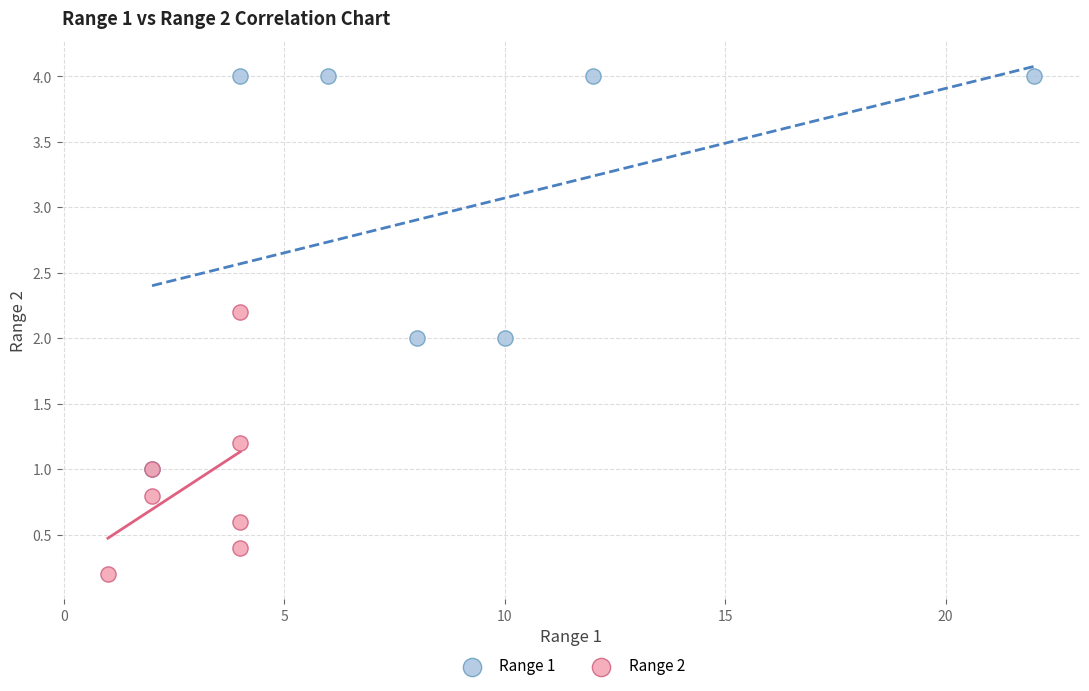

Which series has the widest spread of Y values?

Range 1